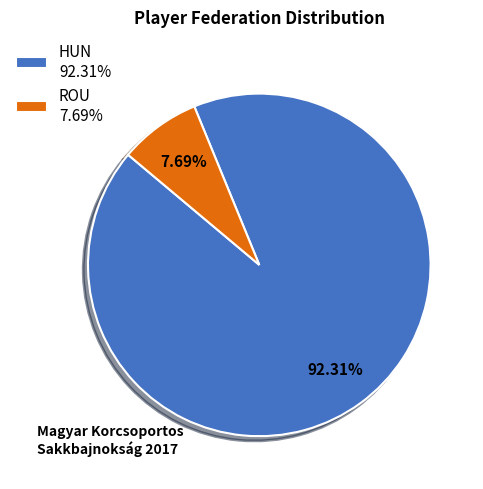

Which slice is the largest?

HUN